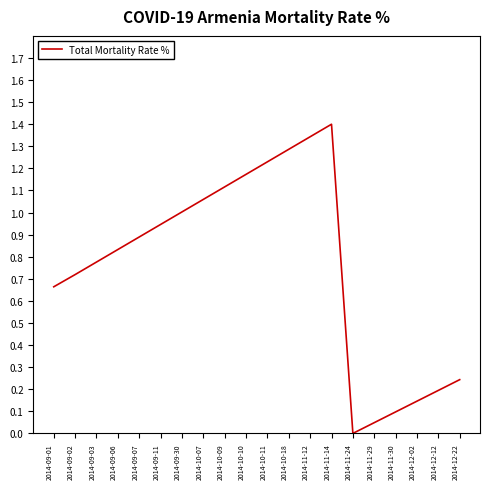

Rank the categories by value from lowest to highest.

2014-11-24, 2014-11-29, 2014-11-30, 2014-12-02, 2014-12-12, 2014-12-22, 2014-09-01, 2014-09-02, 2014-09-03, 2014-09-06, 2014-09-07, 2014-09-11, 2014-09-30, 2014-10-07, 2014-10-09, 2014-10-10, 2014-10-11, 2014-10-18, 2014-11-12, 2014-11-14